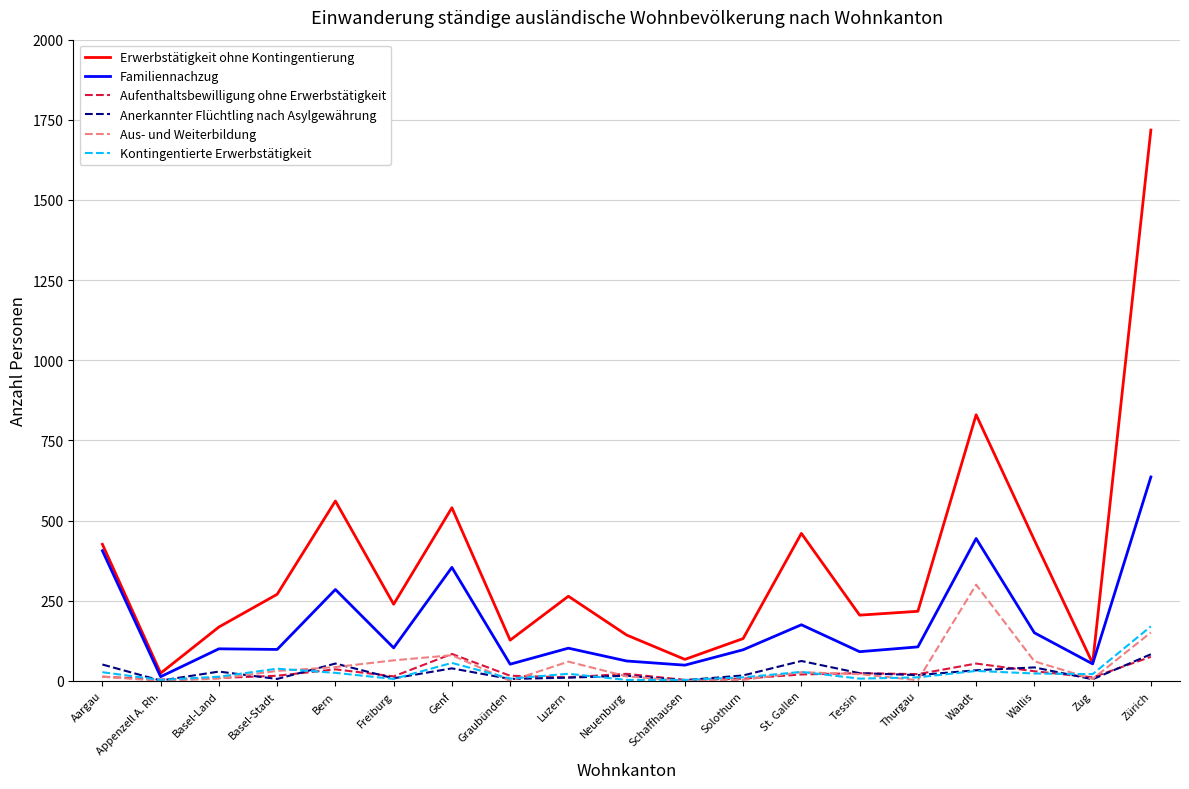

Which series changed the most between Aargau and Basel-Stadt?

Familiennachzug